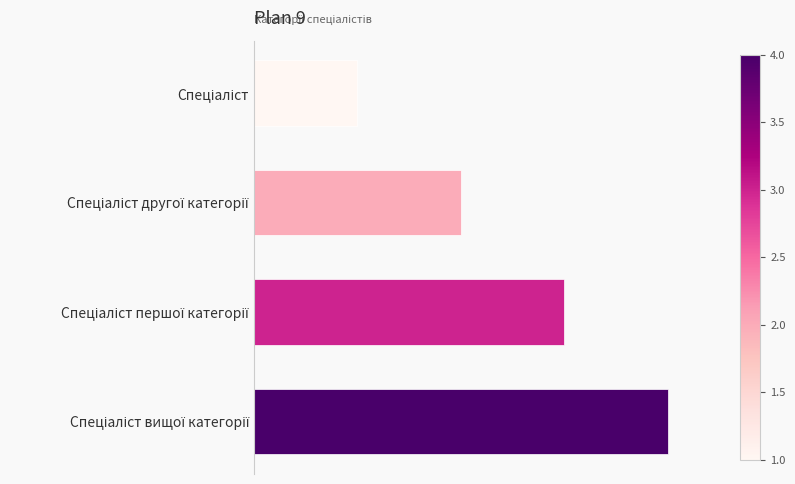

Does the chart contain any negative values?

No